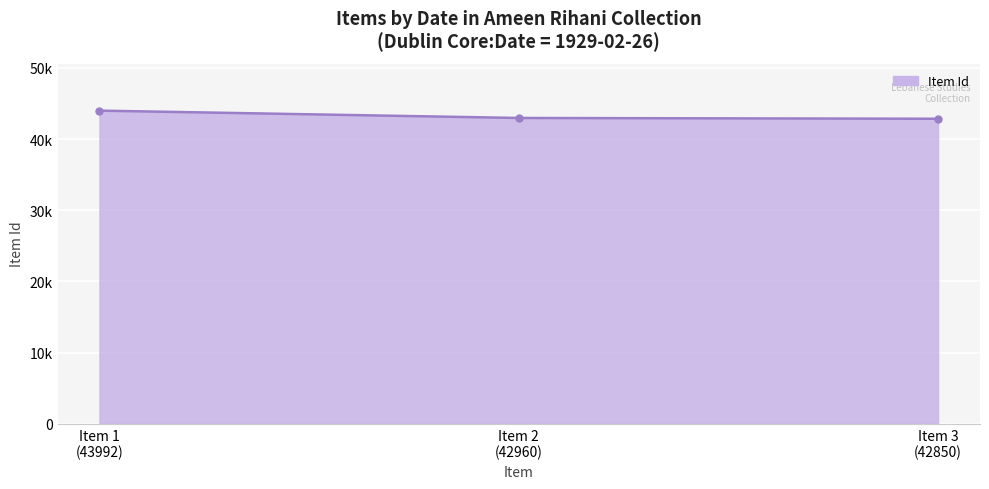

What is the change in value from Item 1
(43992) to Item 3
(42850)?

-1142